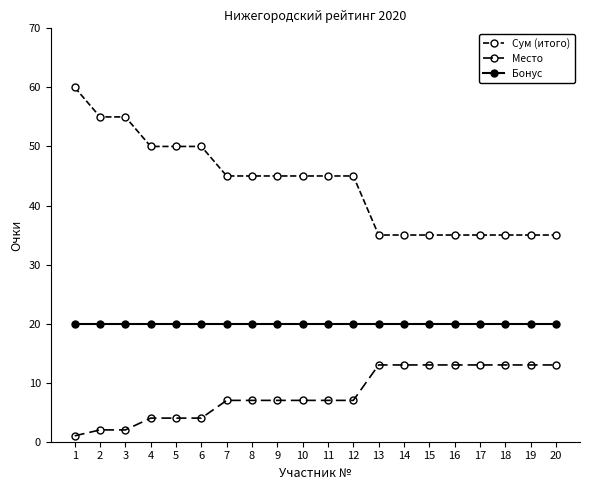

Does the chart have visible grid lines?

No